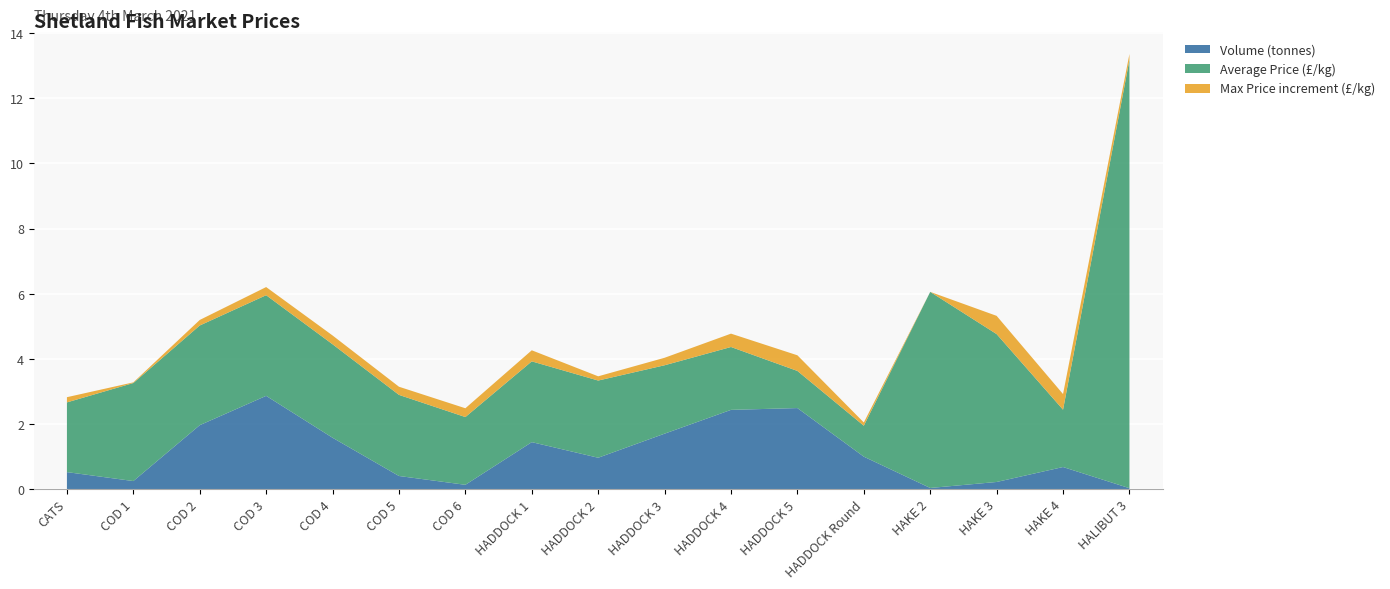

Reading right to left, list all the values displayed in this chart.

Volume (kgs): HALIBUT 3=28.0	HAKE 4=678.0	HAKE 3=219.0	HAKE 2=35.0	HADDOCK Round=996.0	HADDOCK 5=2488.0	HADDOCK 4=2433.0	HADDOCK 3=1702.0	HADDOCK 2=963.0	HADDOCK 1=1442.0	COD 6=132.0	COD 5=403.0	COD 4=1577.0	COD 3=2863.0	COD 2=1963.0	COD 1=247.0	CATS=522.0
Average Price (£/kg): HALIBUT 3=13.2	HAKE 4=1.8	HAKE 3=4.5	HAKE 2=6.0	HADDOCK Round=0.9	HADDOCK 5=1.1	HADDOCK 4=1.9	HADDOCK 3=2.1	HADDOCK 2=2.4	HADDOCK 1=2.5	COD 6=2.1	COD 5=2.5	COD 4=2.9	COD 3=3.1	COD 2=3.1	COD 1=3.0	CATS=2.1
Maximum Price (£/kg): HALIBUT 3=13.3	HAKE 4=2.2	HAKE 3=5.1	HAKE 2=6.0	HADDOCK Round=1.1	HADDOCK 5=1.6	HADDOCK 4=2.3	HADDOCK 3=2.3	HADDOCK 2=2.5	HADDOCK 1=2.8	COD 6=2.4	COD 5=2.7	COD 4=3.1	COD 3=3.3	COD 2=3.2	COD 1=3.0	CATS=2.3